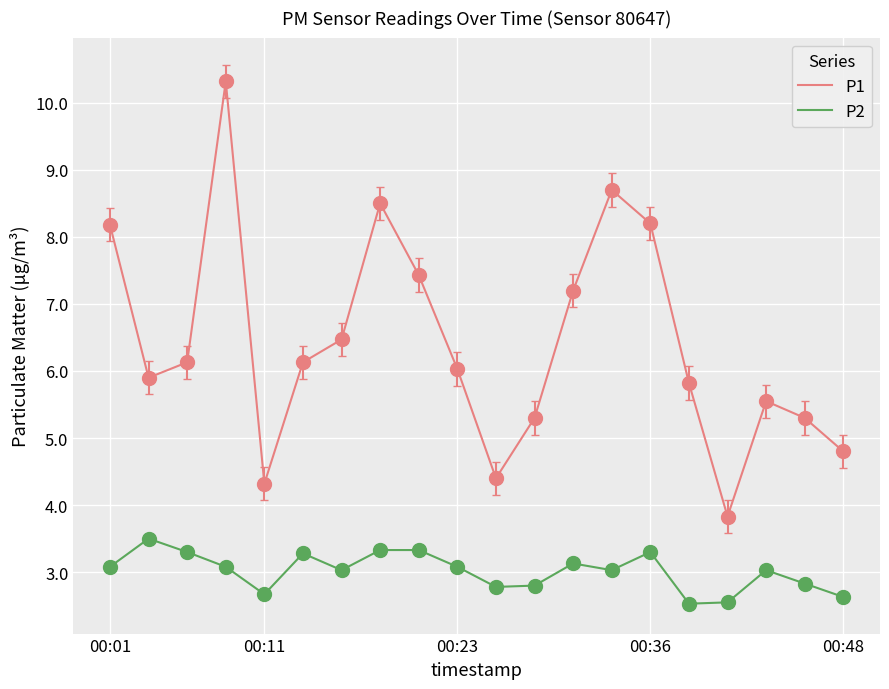

What is the difference between the second highest and second lowest values in the P2 series?

0.8